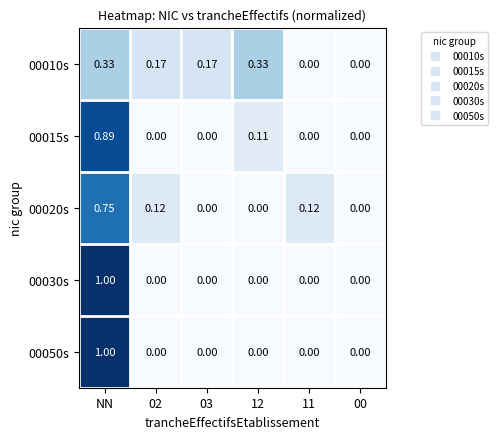

Which category has the highest value across all series?

NN